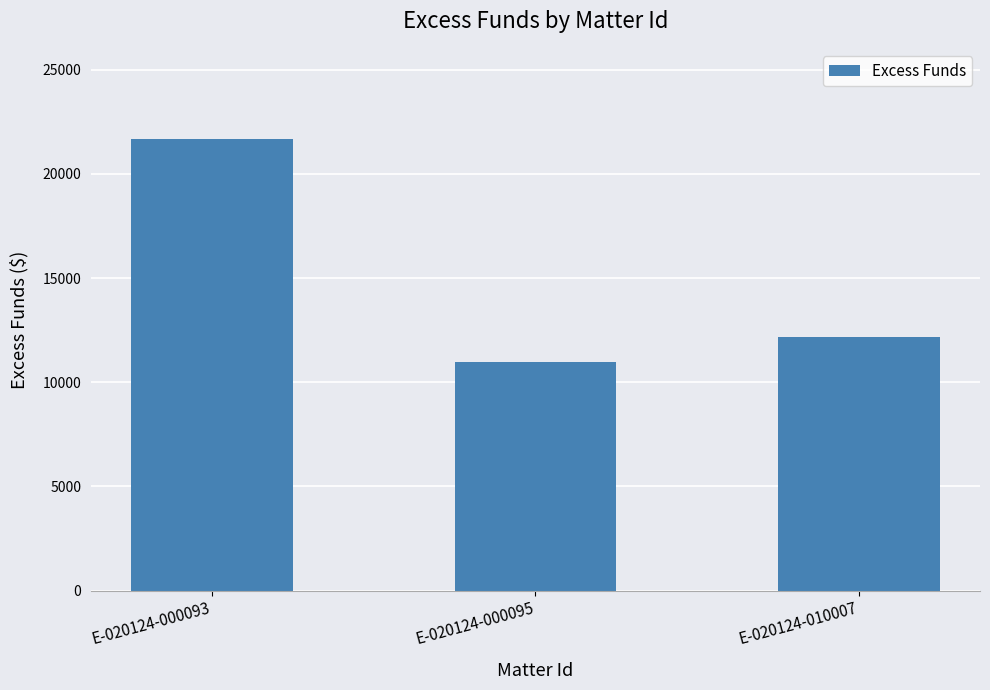

What is the value of the 2nd bar from the left?

10954.4